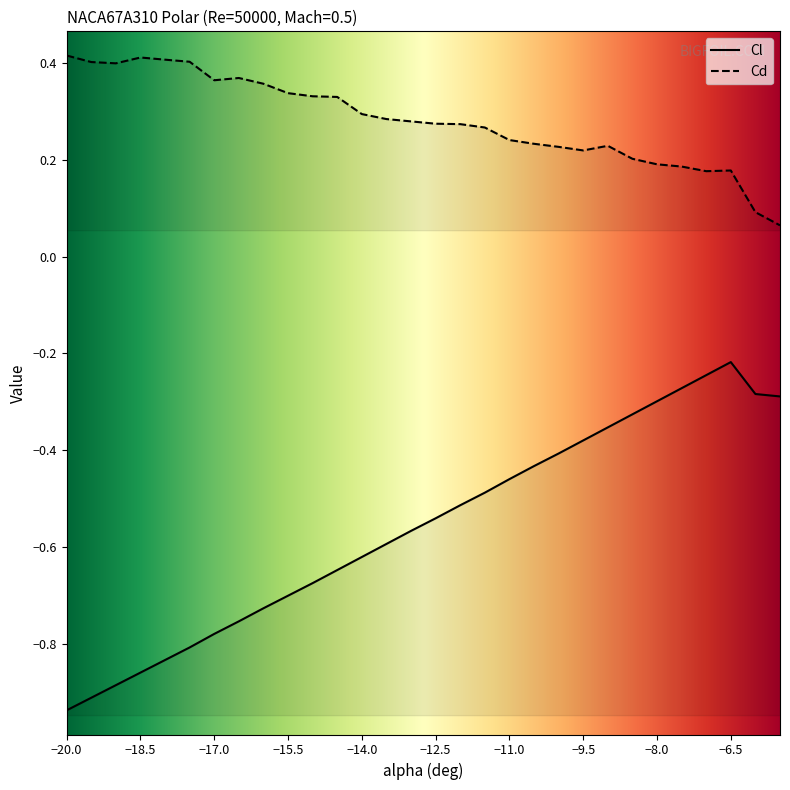

What is the label of the 8th point from the right?

-9